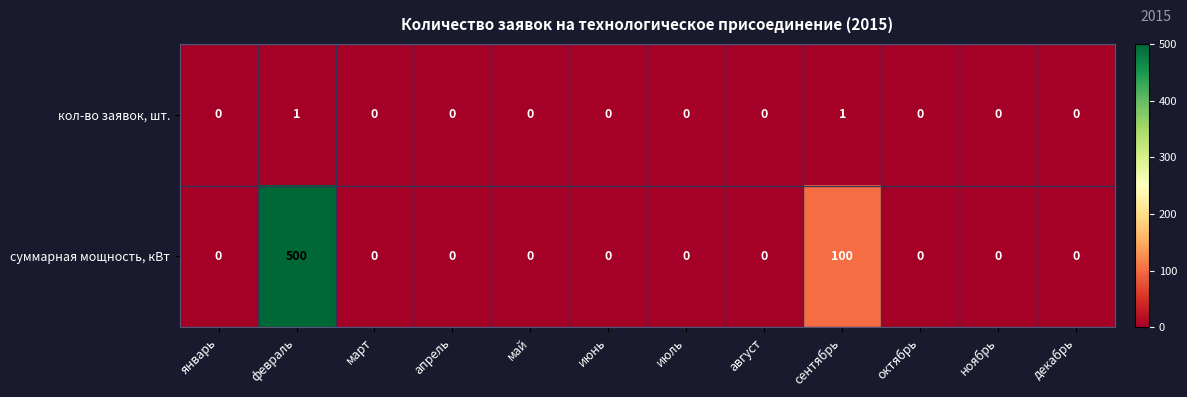

List the series in order of their overall mean, highest first.

суммарная мощность, кВт, кол-во заявок, шт.